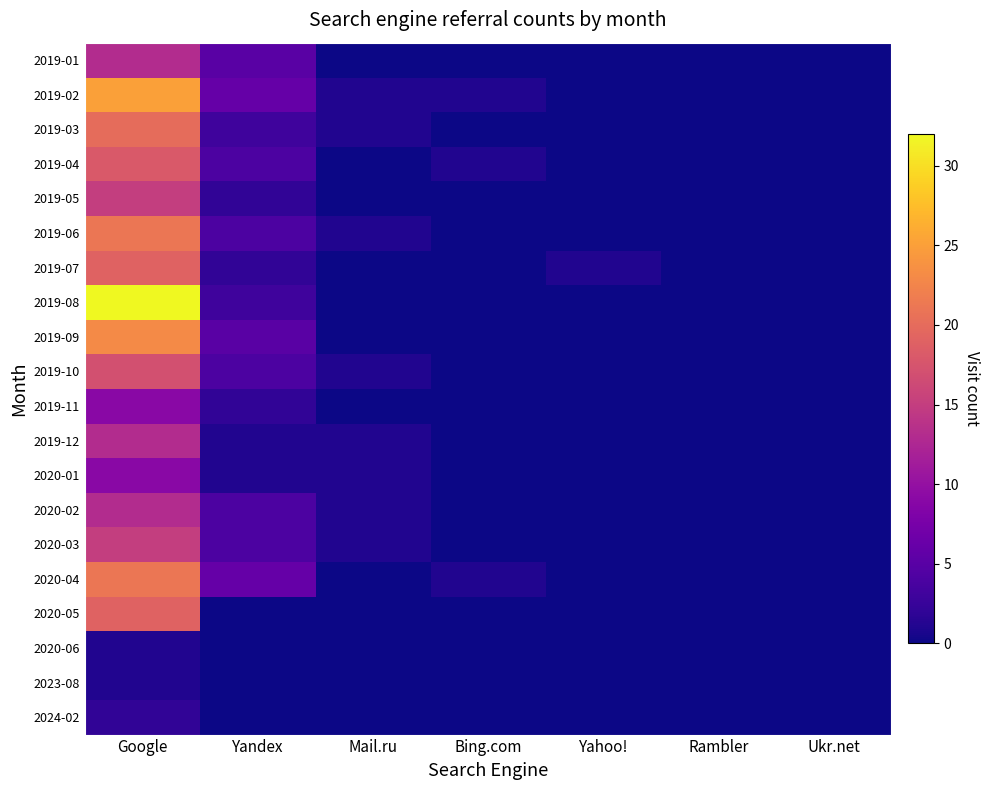

At how many categories does at least one series exceed 27?

1